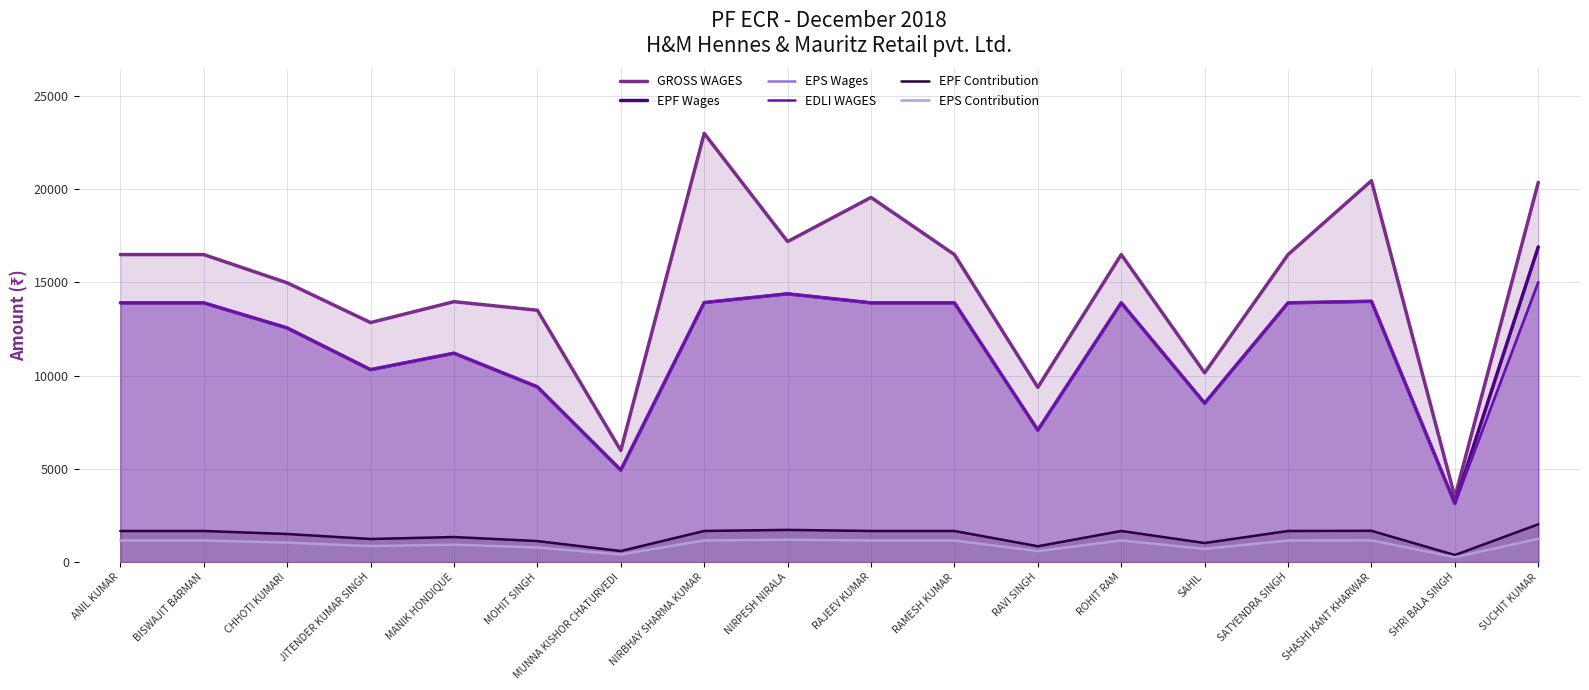

Which has a higher value, RAVI SINGH or CHHOTI KUMARI?

CHHOTI KUMARI